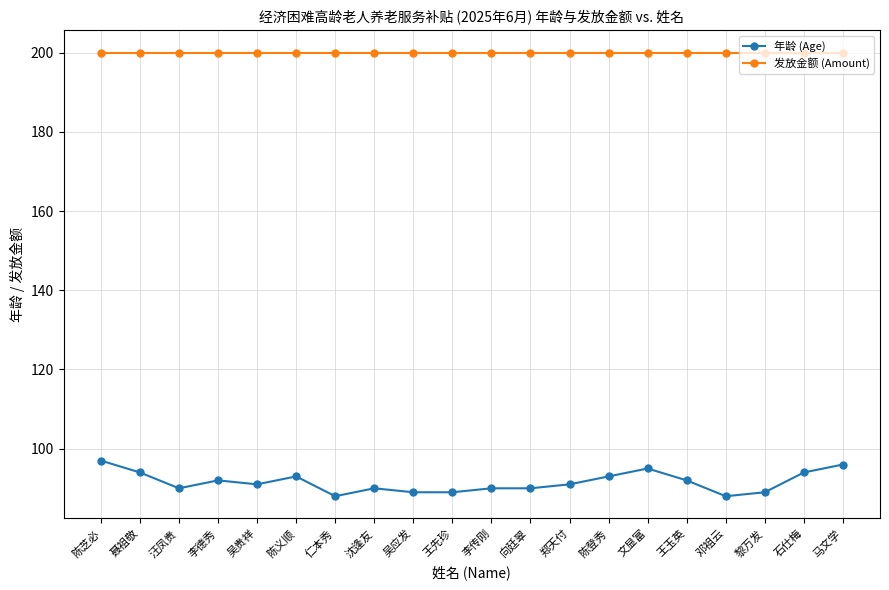

At how many categories does at least one series exceed 143?

20